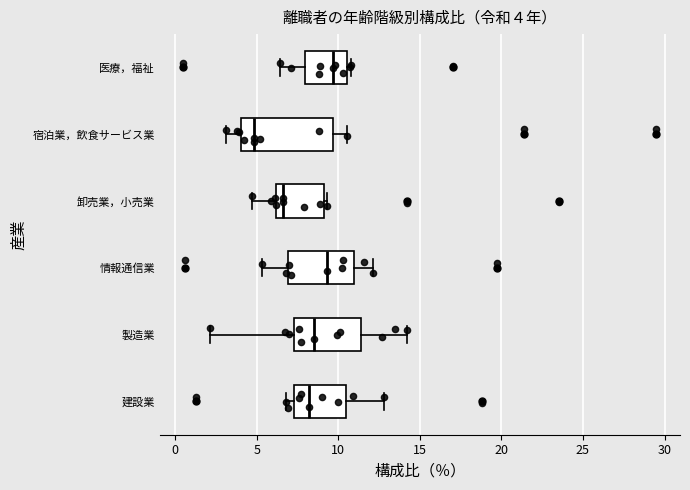

Which box is the widest, from its left edge to its right edge?

宿泊業，飲食サービス業